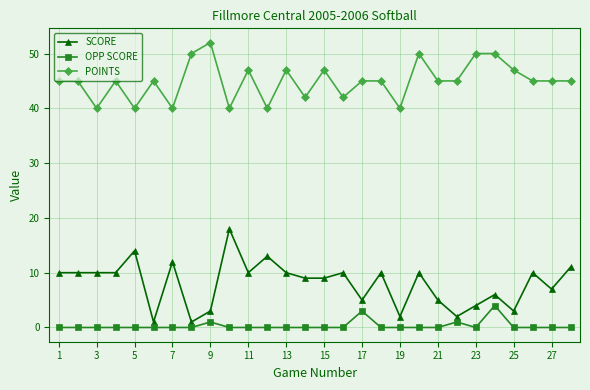

Rank the series by their average value, from highest to lowest.

POINTS, SCORE, OPP SCORE